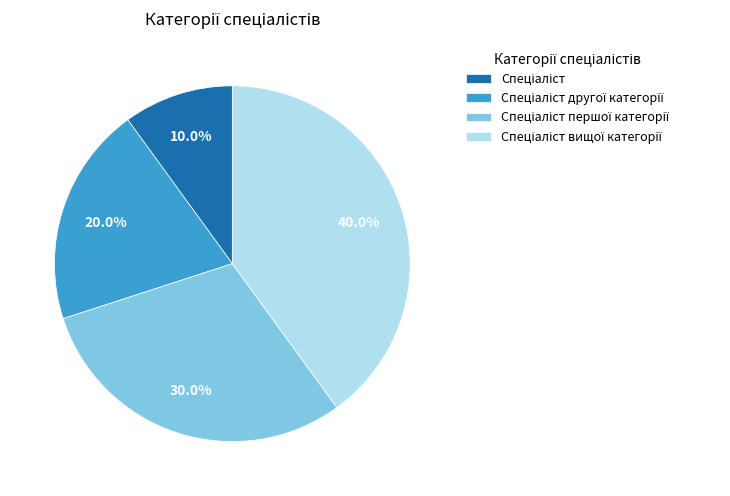

To the nearest percent, what is the difference between the largest and smallest slice percentages?

30%